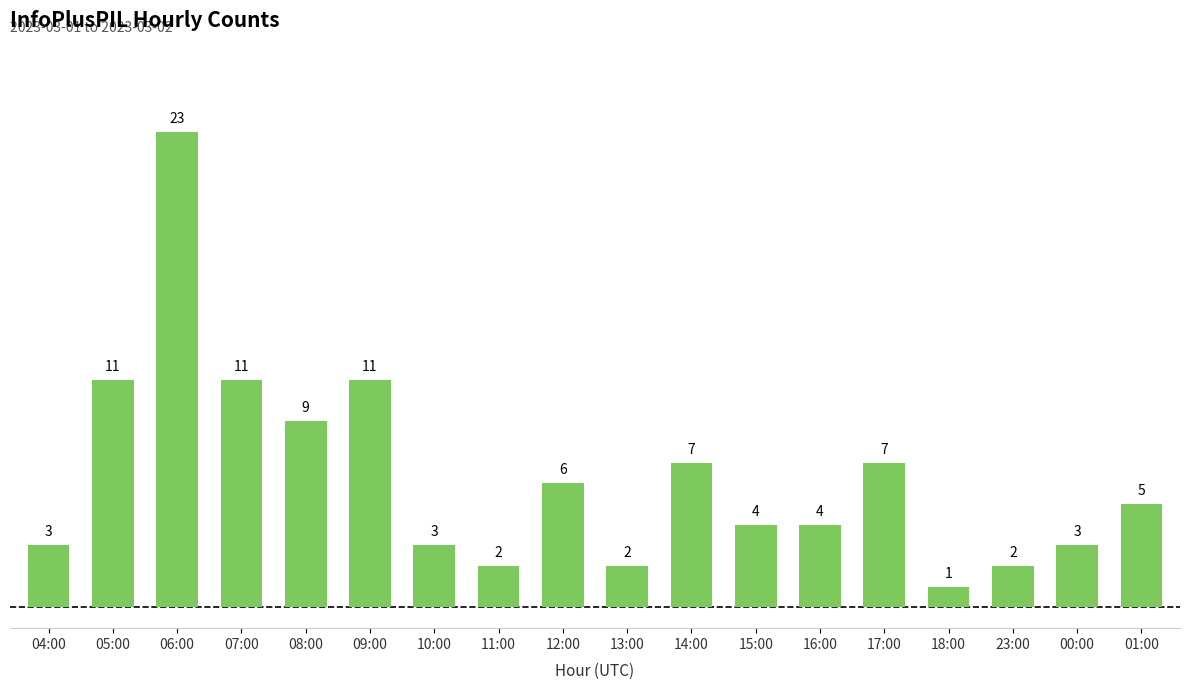

What is the change in value from 05:00 to 01:00?

-6